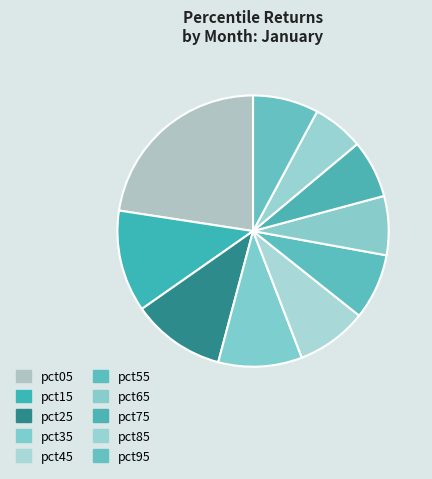

What is the ratio of the value at pct35 to the value at pct05?

0.4